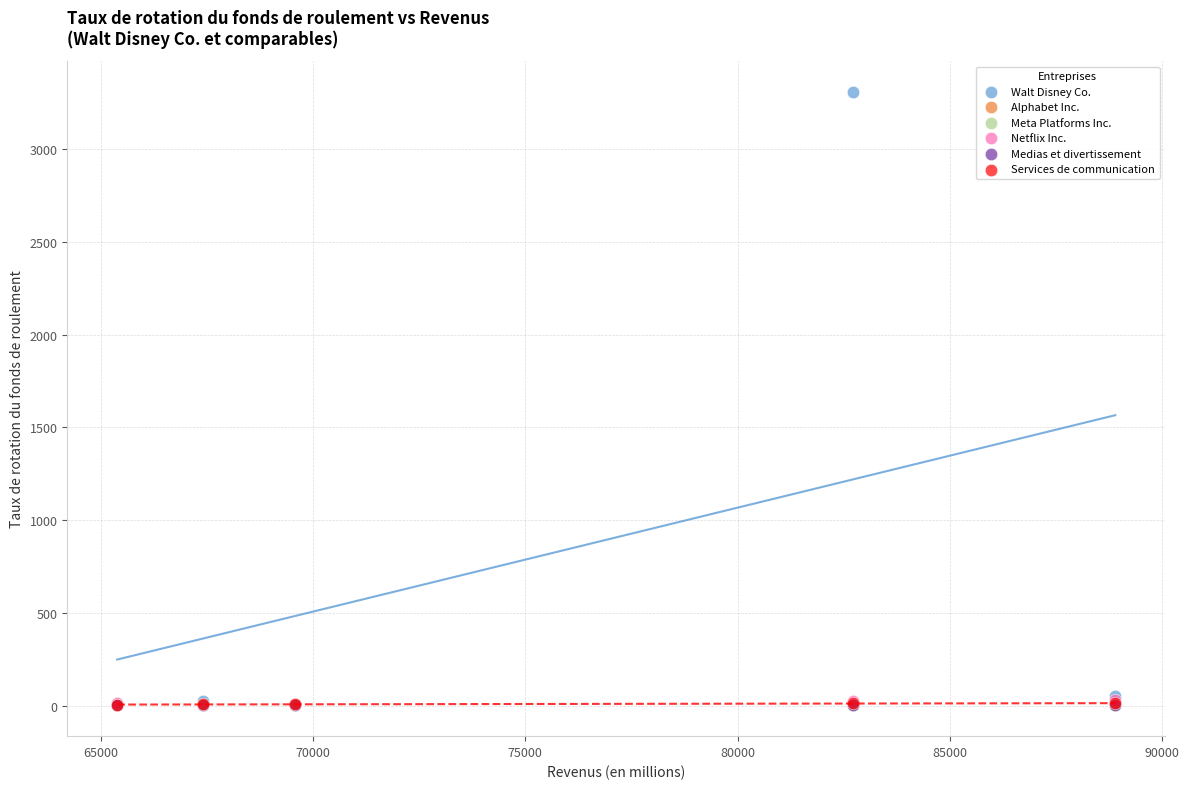

Which series has the largest Y range (max minus min)?

Walt Disney Co.